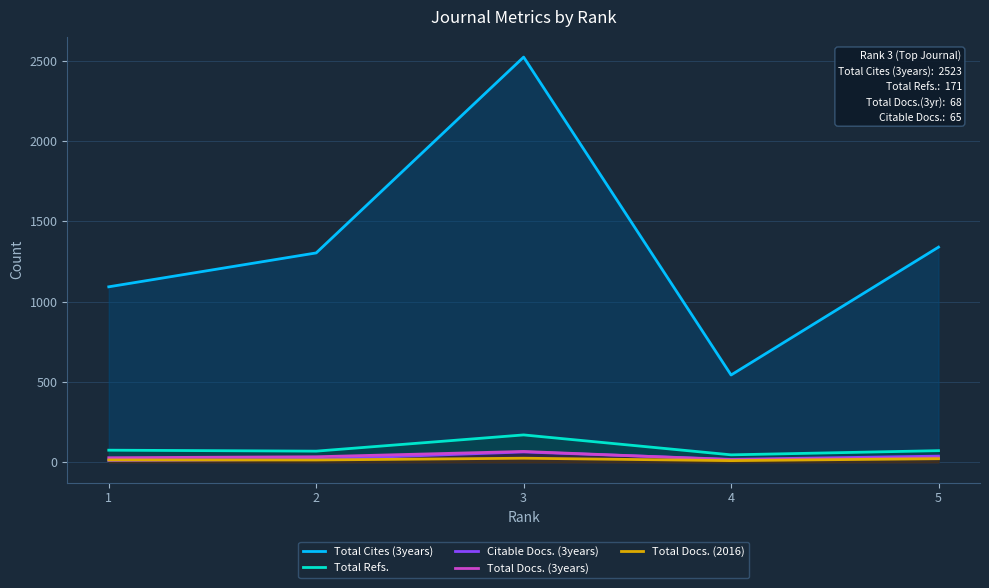

Does the chart display data point markers on the line(s)?

No